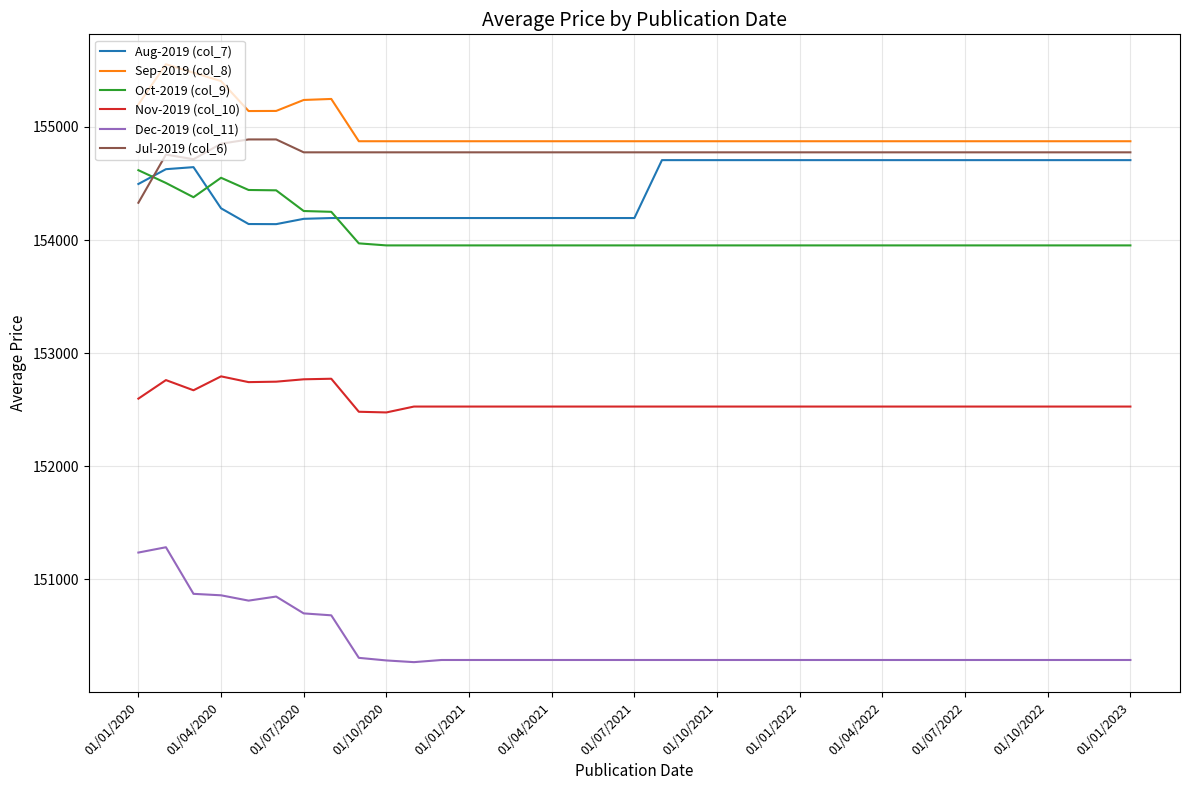

What is the difference between the maximum and minimum values in the Dec-2019 (col_11) series?

1016